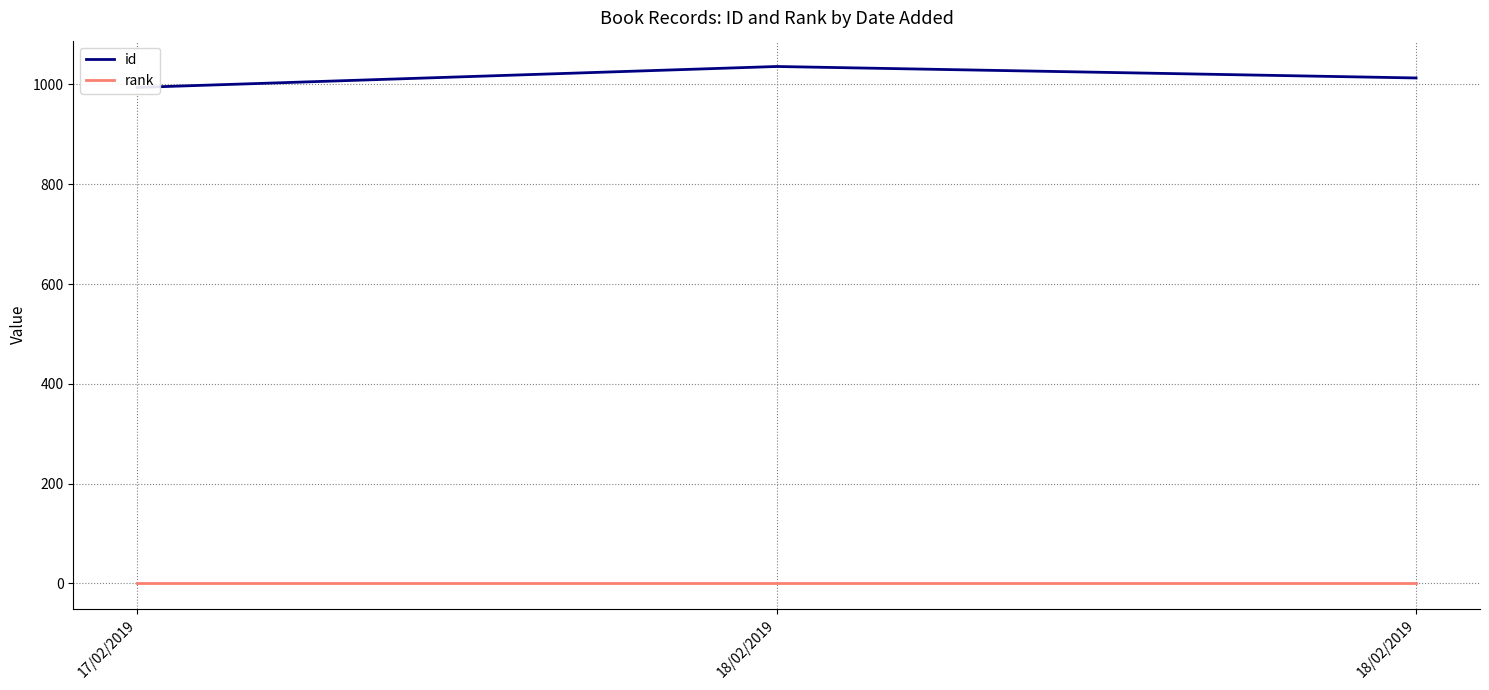

Rank the categories by id value from highest to lowest.

18/02/2019, 18/02/2019, 17/02/2019